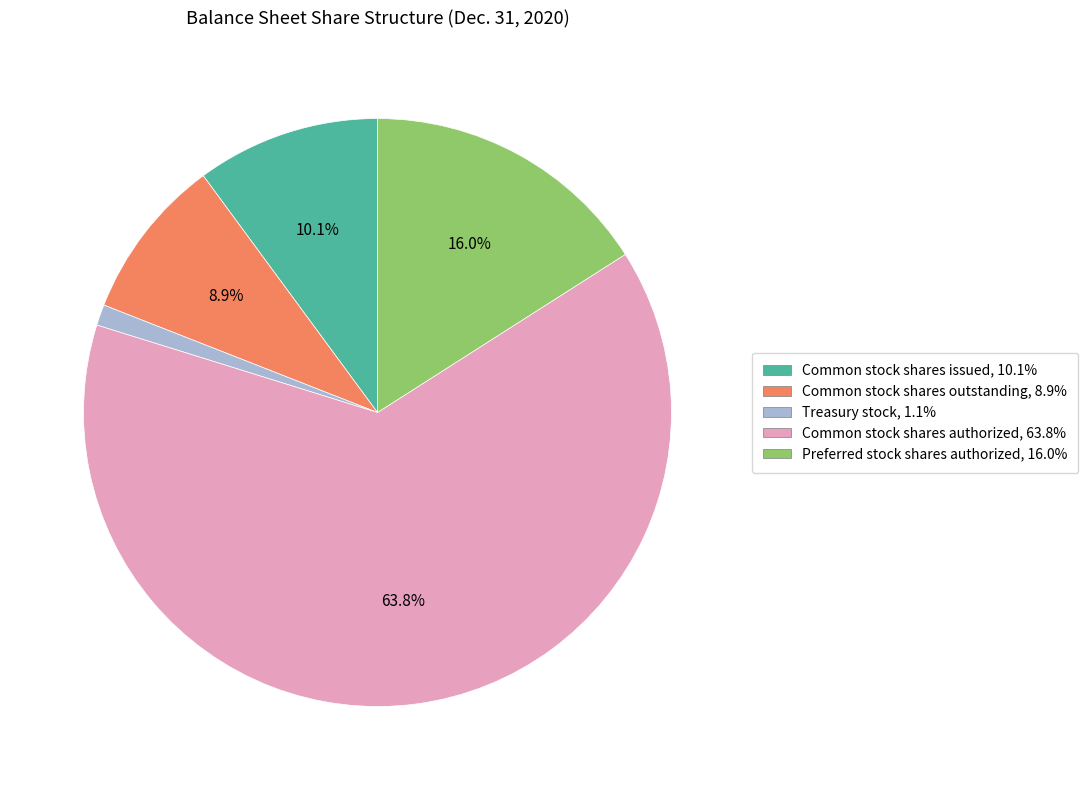

What portion of the pie excludes Common stock shares issued?

89.9%